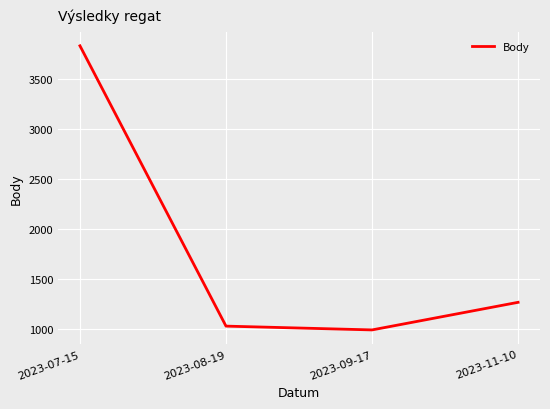

At which label is the value closest to 2406?

2023-11-10